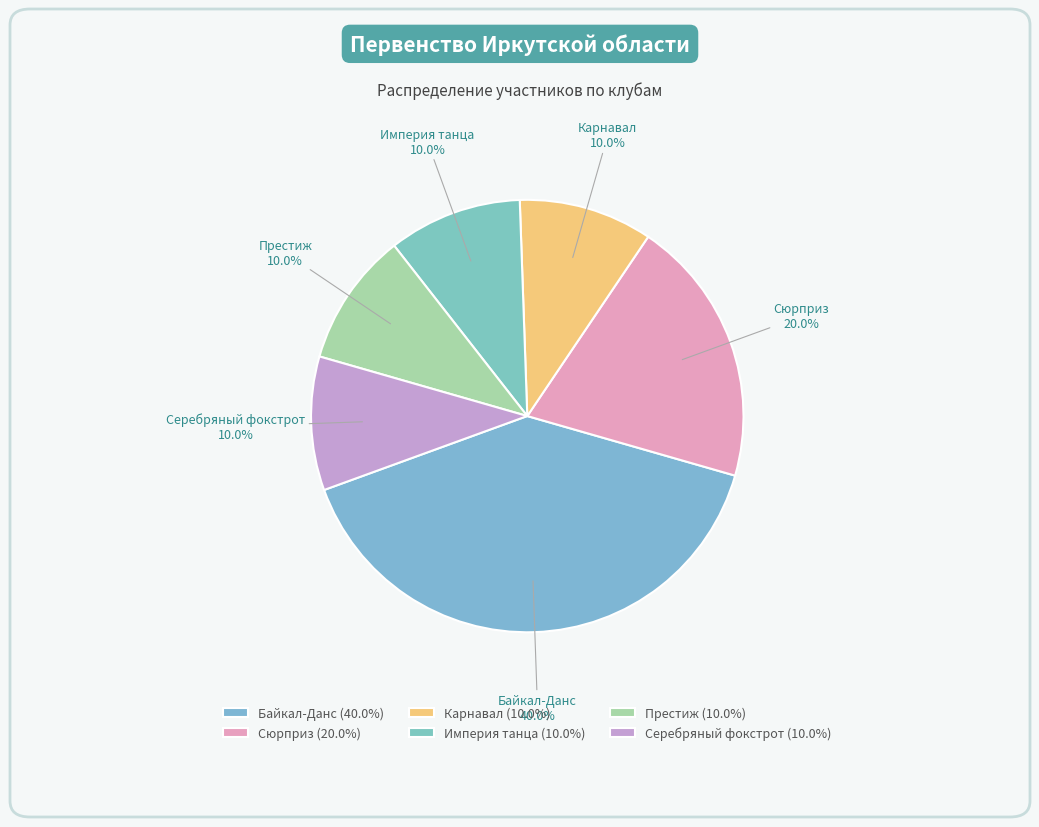

Do Престиж and Карнавал together represent more than half of the pie?

No